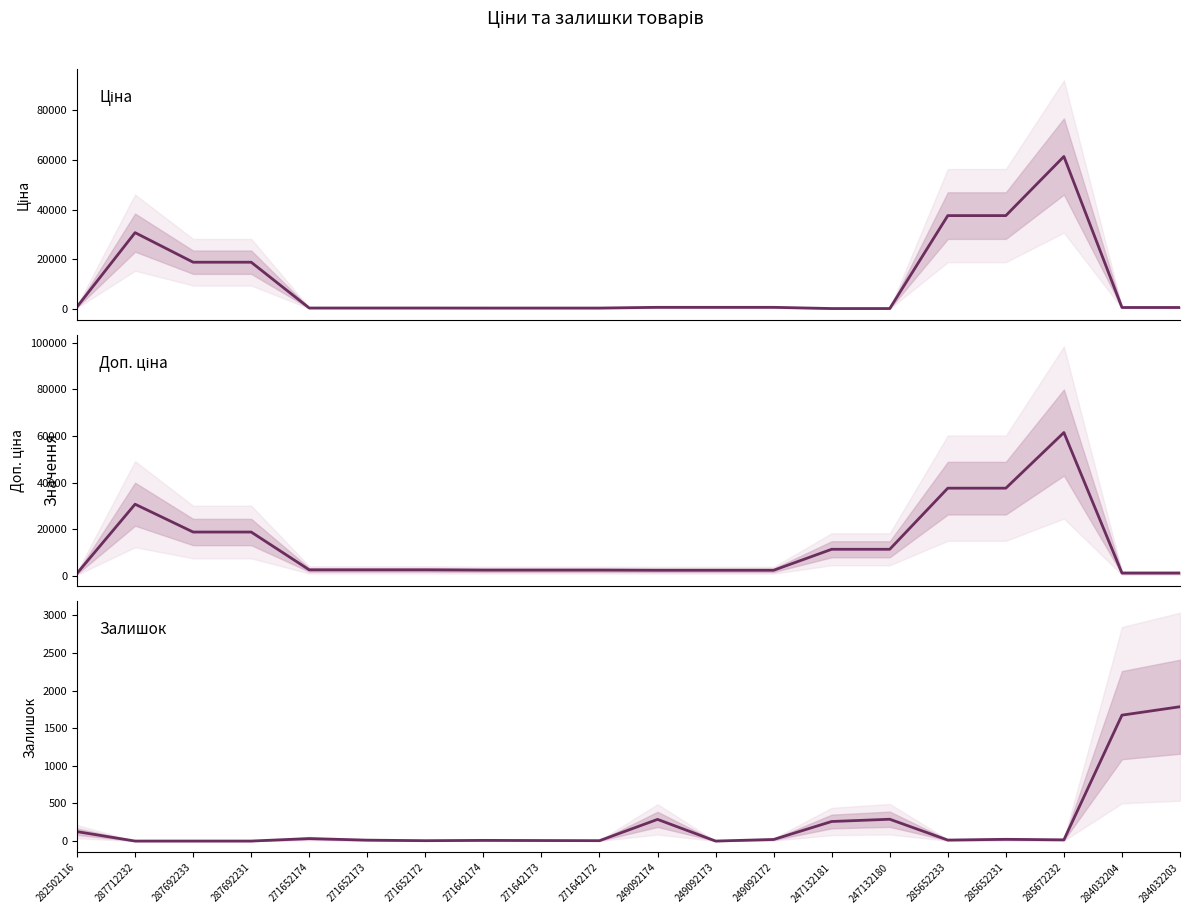

What is the label of the 6th point from the left?

271652173